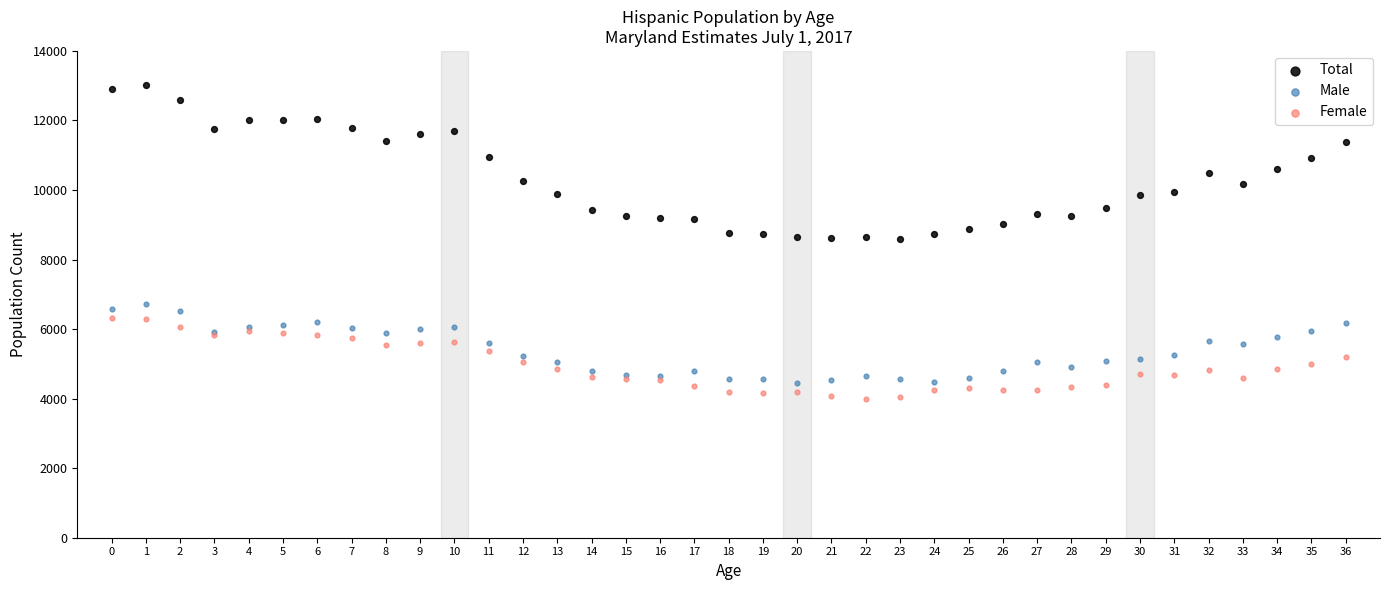

Which series reaches the maximum Y coordinate?

Total